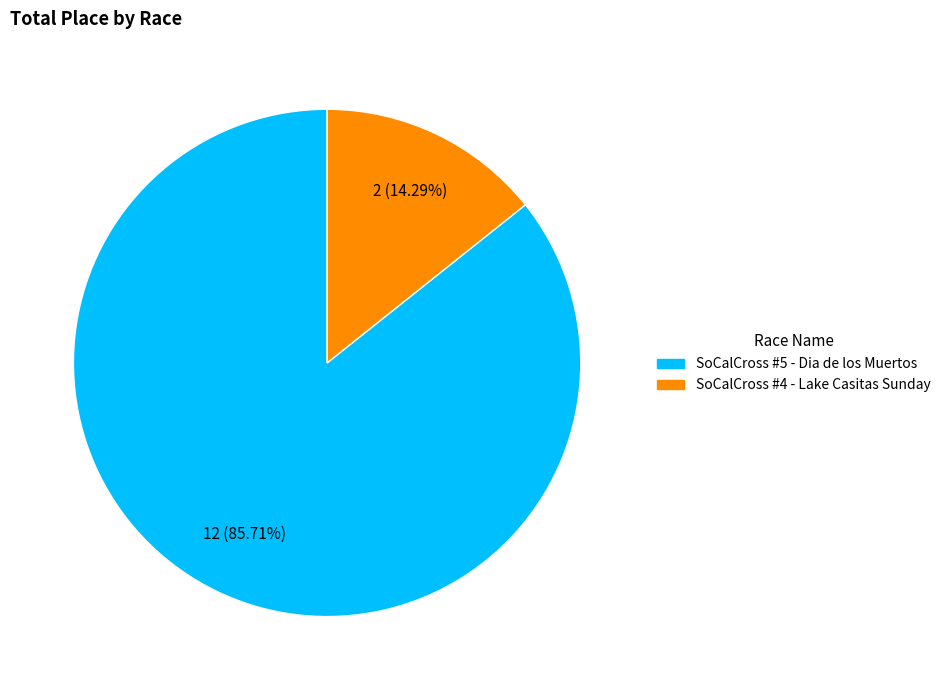

Which slice is the smallest?

SoCalCross #4 - Lake Casitas Sunday